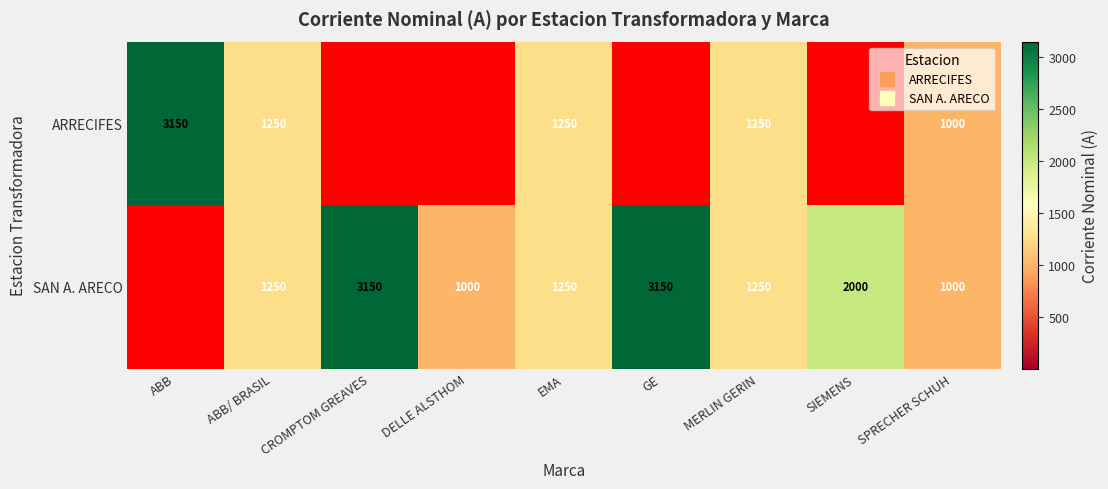

What is the difference between the maximum and second lowest values in the row_0 series?

3150